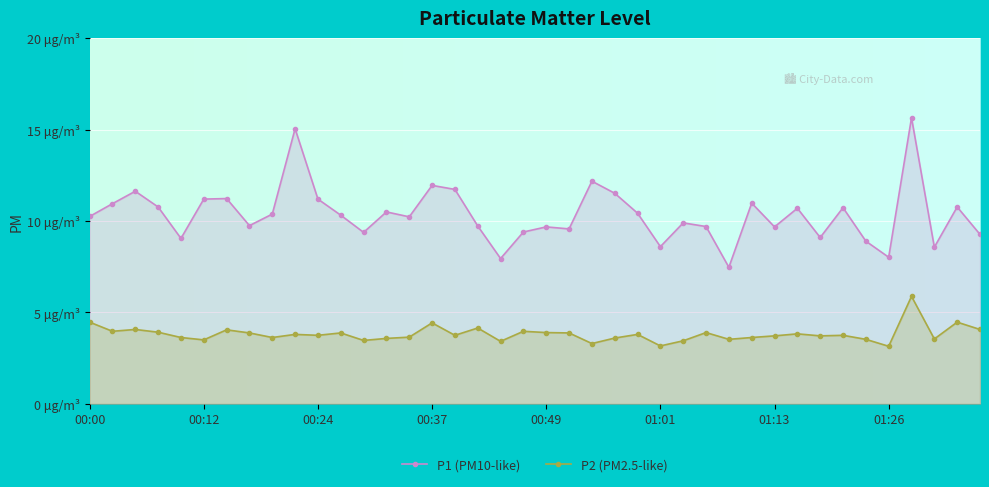

Where is P2 nearest to the value 4?

00:02